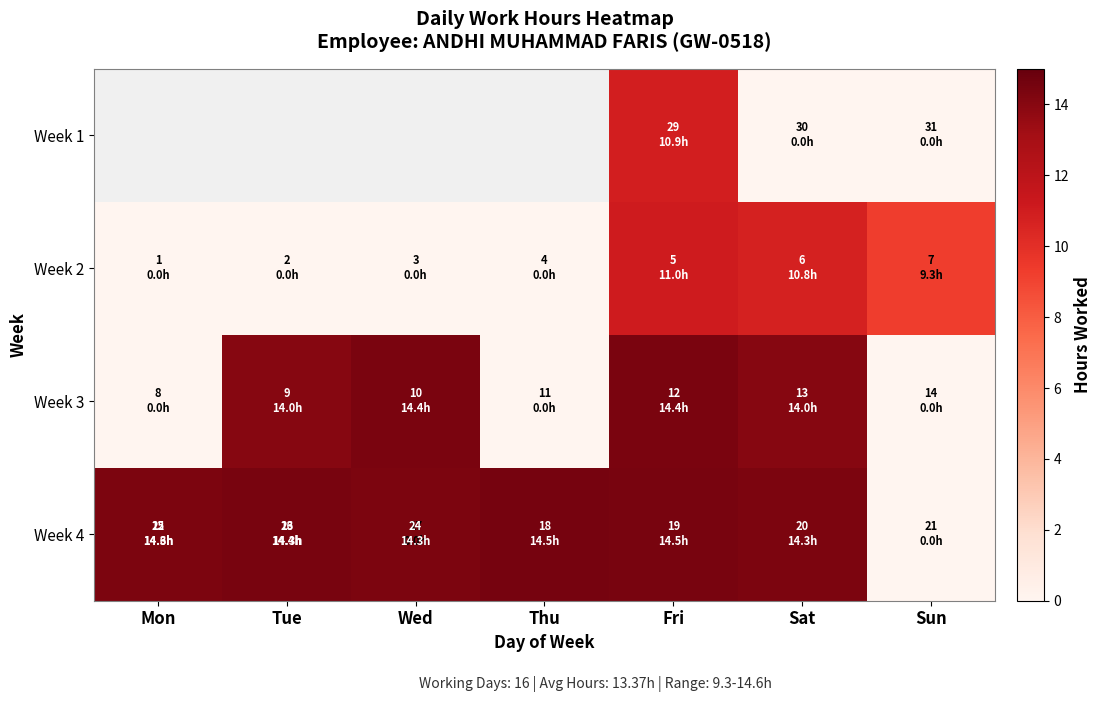

How many data points in Week 4 are above 14?

6